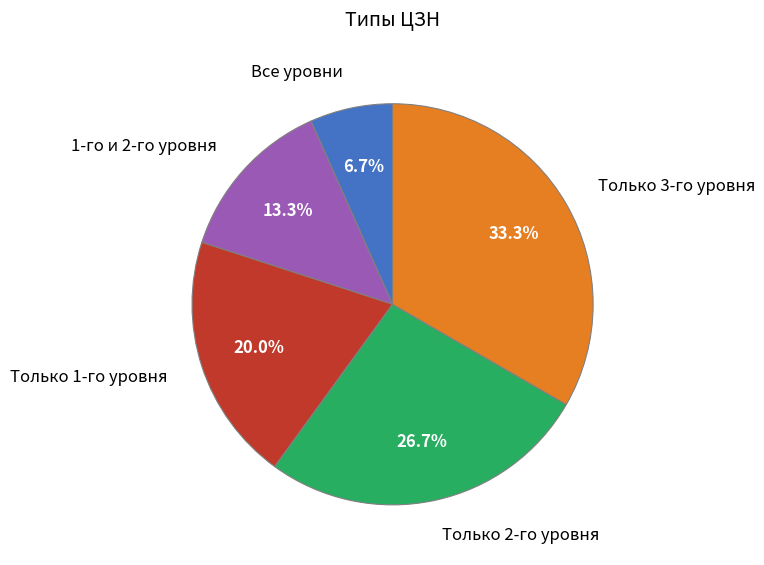

Between Только 3-го уровня and Только 1-го уровня, which is larger?

Только 3-го уровня